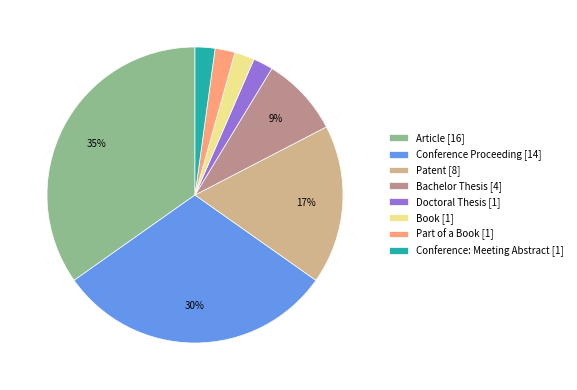

What percentage is the Article slice, to the nearest percent?

35%